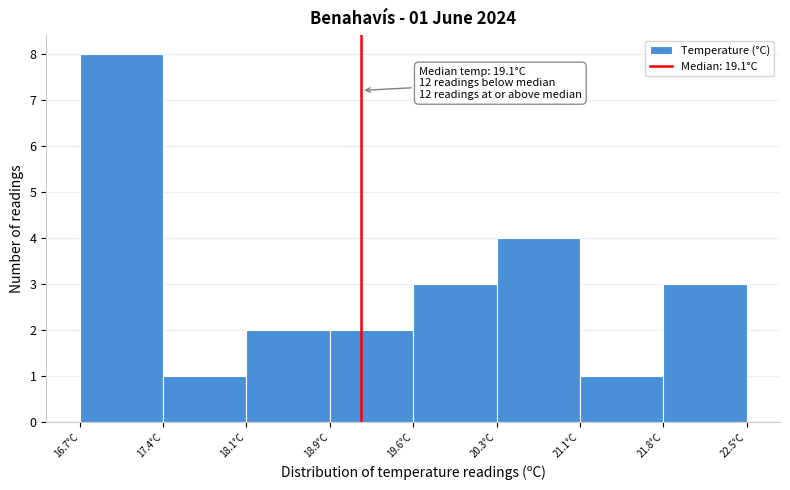

Over which range of the x-axis is the bar tallest?

16.7 to 17.4